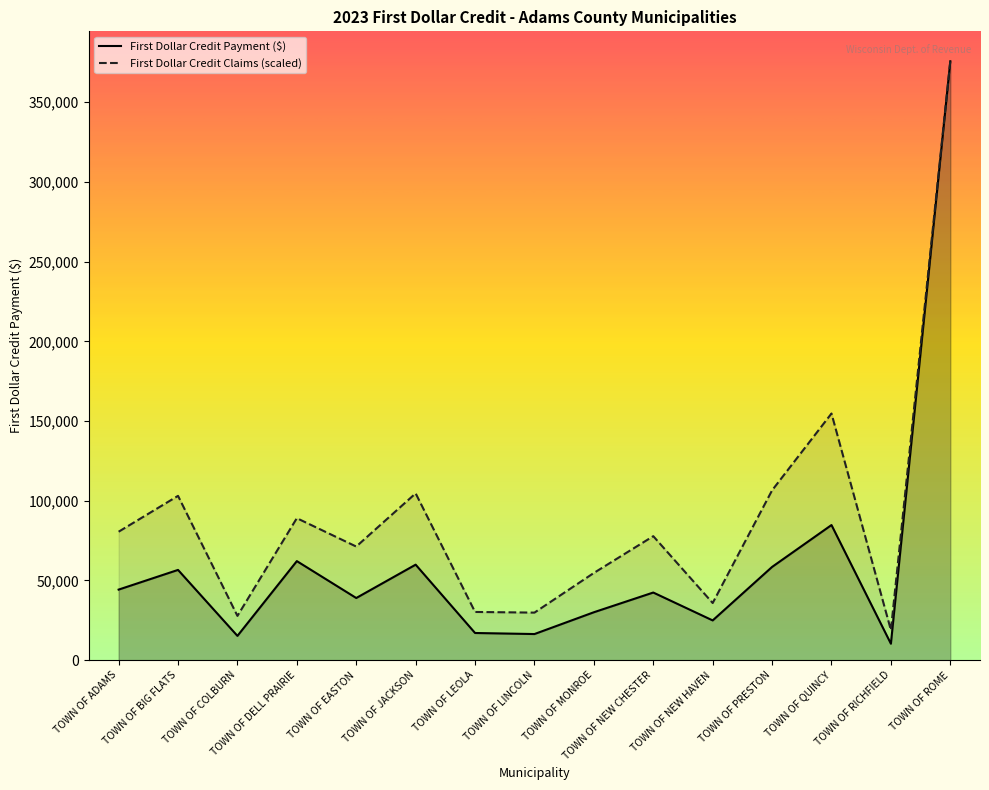

How many values in the First Dollar Credit Claims series exceed 77783?

8